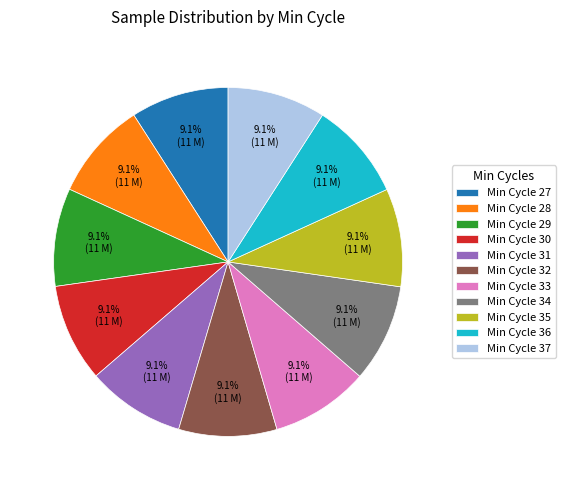

Does any single category account for the majority?

No